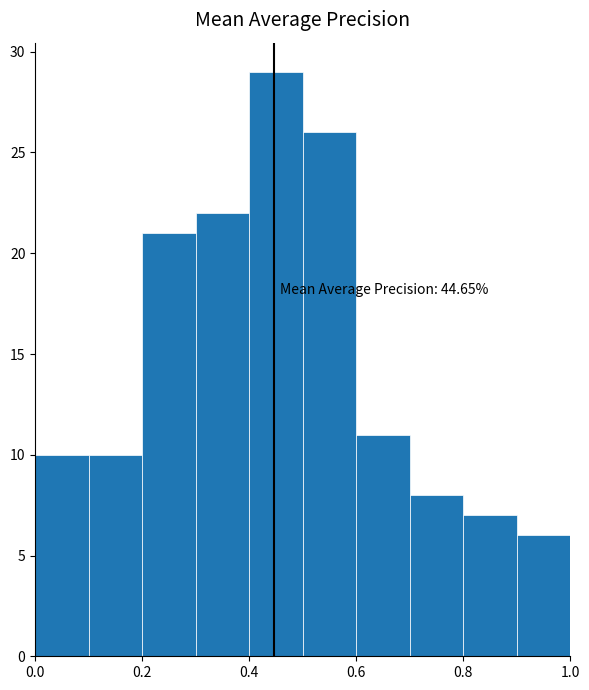

Which range on the x-axis has the tallest bar?

0.4 to 0.5